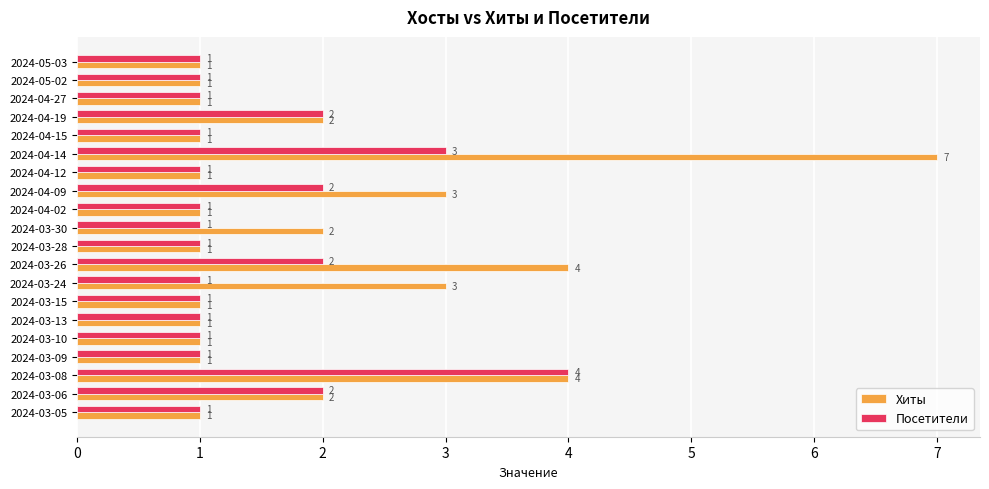

At which category is the sum across all series the highest?

2024-04-14